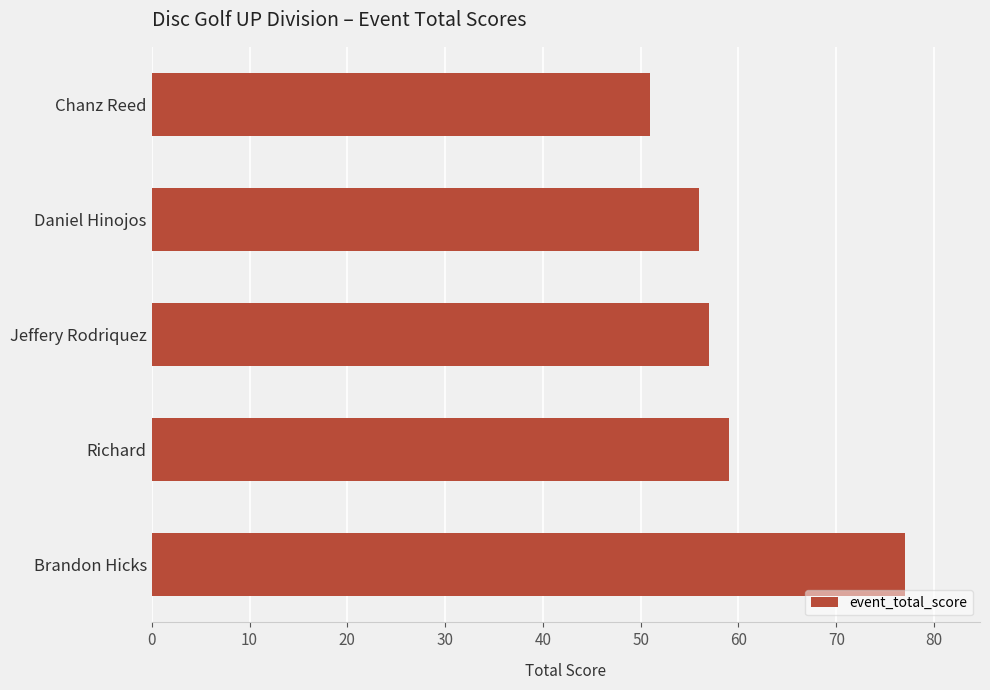

What is the value of the 5th bar from the top?

77